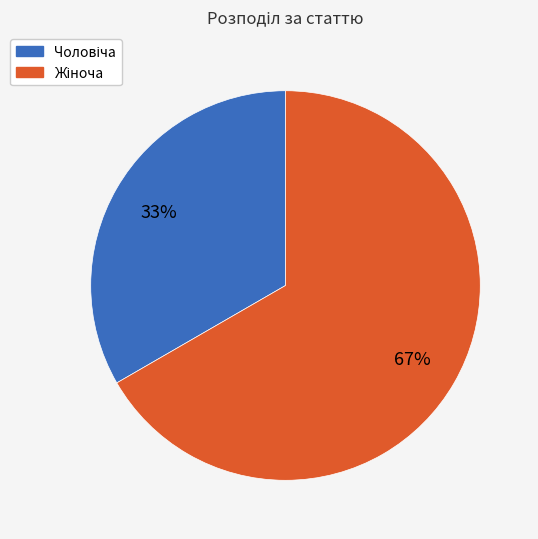

How many segments does this pie chart have?

2